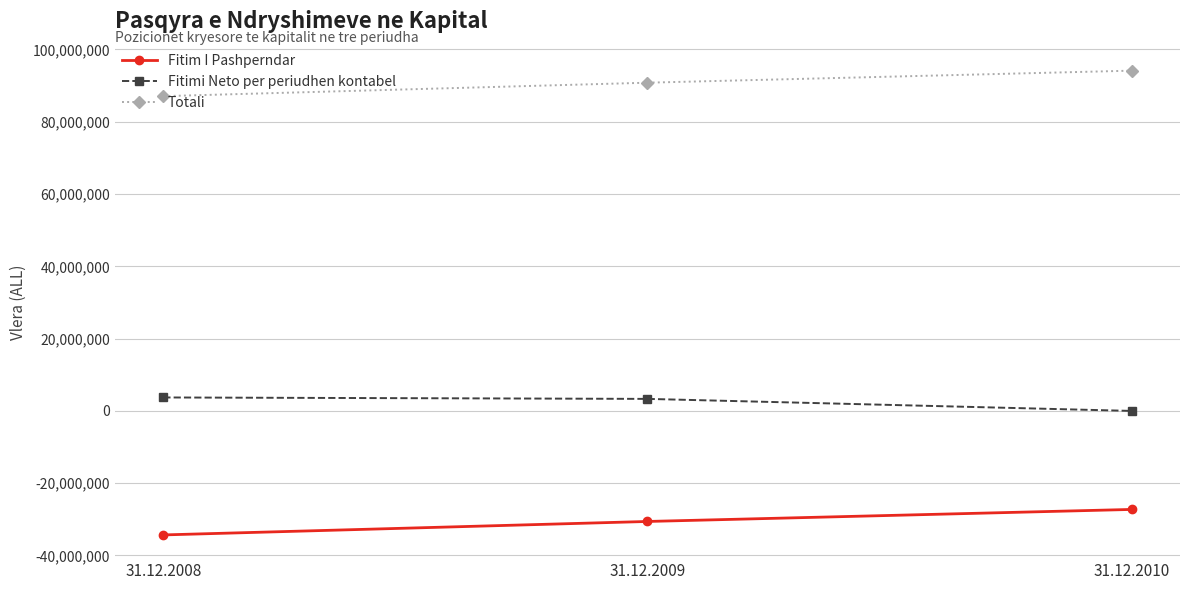

At which label is Totali closest to 90611158?

31.12.2009